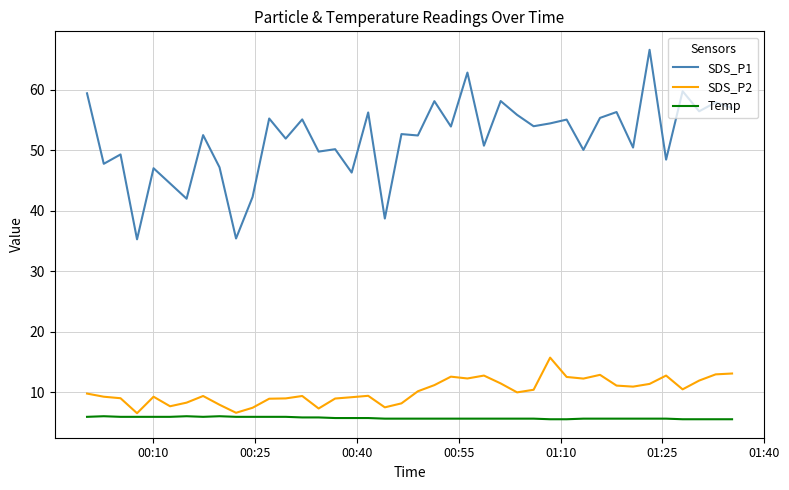

At how many categories does at least one series exceed 40?

37